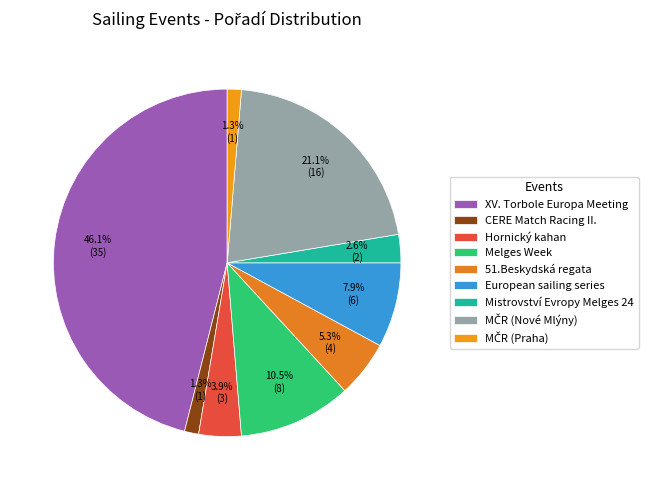

Which slice is the smallest?

CERE Match Racing II.